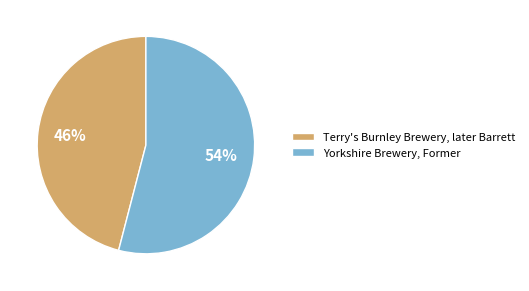

The Terry's Burnley Brewery, later Barrett slice represents 46% of the pie. True or false?

True